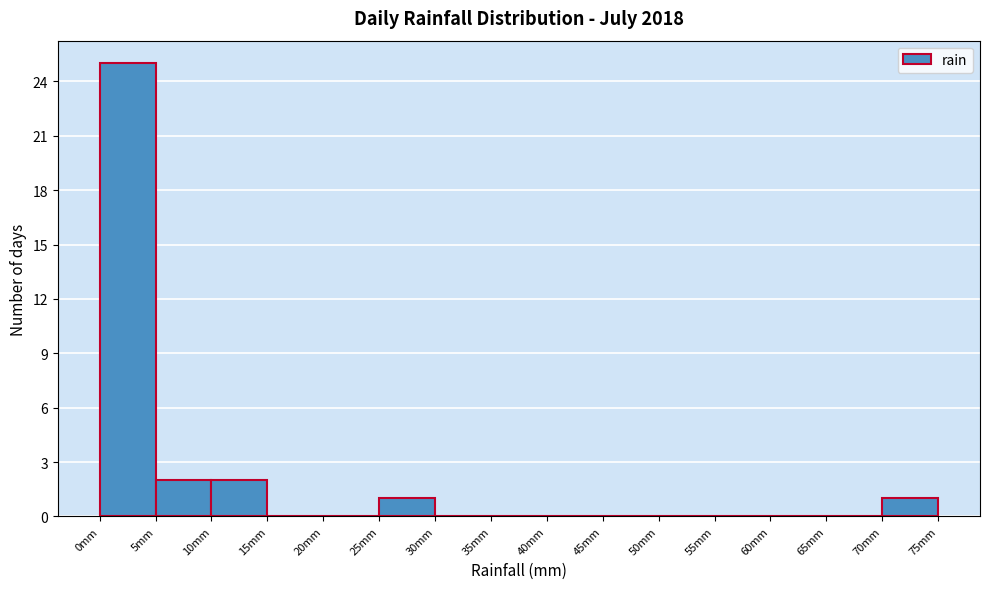

Reading left to right, transcribe this chart: for each bar, give the range it covers on the x-axis and its height. The values are not printed on the chart, so give them approximately, as read against the axis.

0 to 5: 25
5 to 10: 2
10 to 15: 2
15 to 20: 0
20 to 25: 0
25 to 30: 1
30 to 35: 0
35 to 40: 0
40 to 45: 0
45 to 50: 0
50 to 55: 0
55 to 60: 0
60 to 65: 0
65 to 70: 0
70 to 75: 1